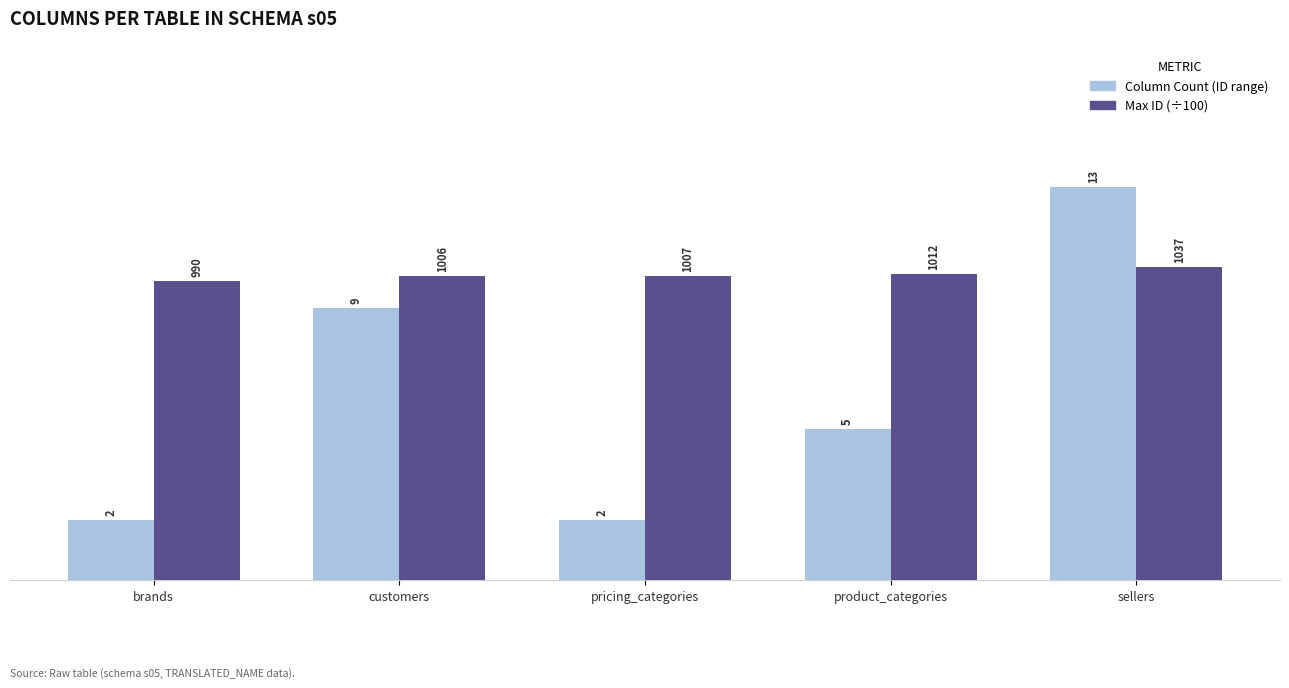

Which series has the largest range (max minus min)?

Column Count (ID range)